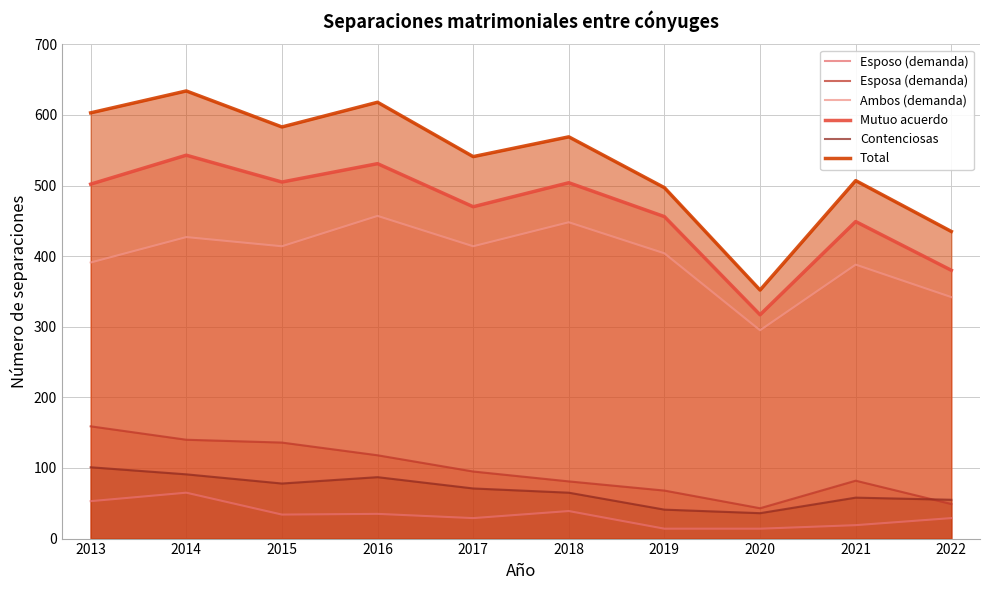

Which series has the largest total across all categories?

Total